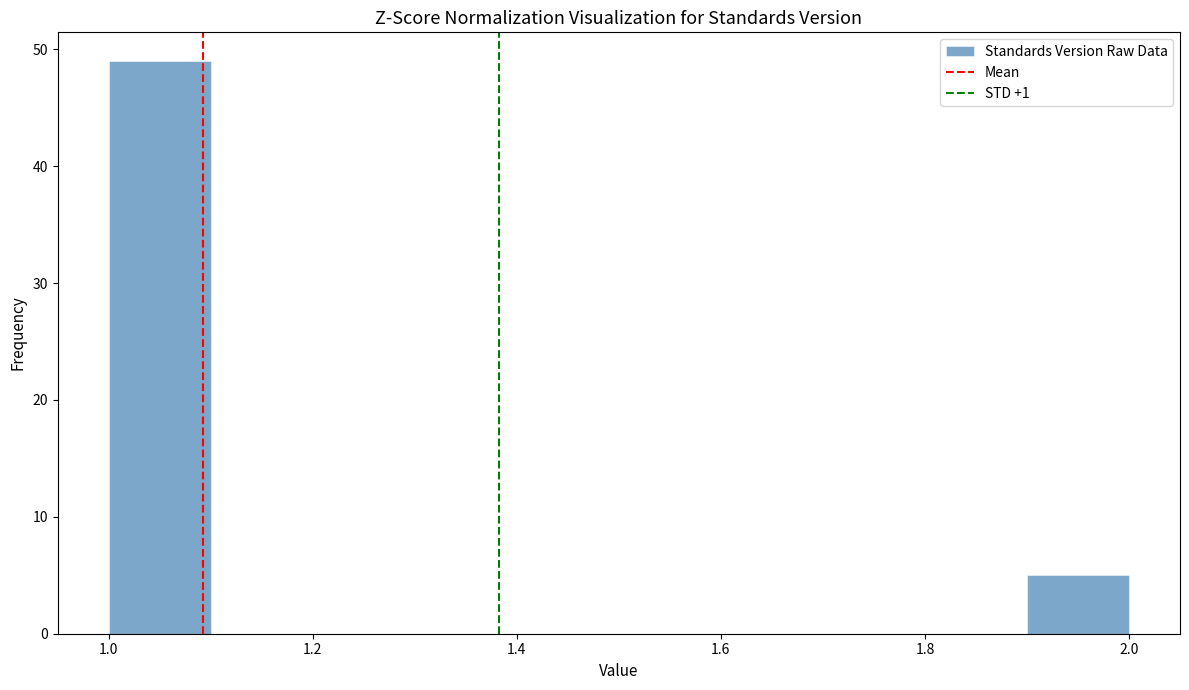

Reading left to right, transcribe this chart: for each bar, give the range it covers on the x-axis and its height. The values are not printed on the chart, so give them approximately, as read against the axis.

1.0 to 1.1: 49
1.1 to 1.2: 0
1.2 to 1.3: 0
1.3 to 1.4: 0
1.4 to 1.5: 0
1.5 to 1.6: 0
1.6 to 1.7: 0
1.7 to 1.8: 0
1.8 to 1.9: 0
1.9 to 2.0: 5